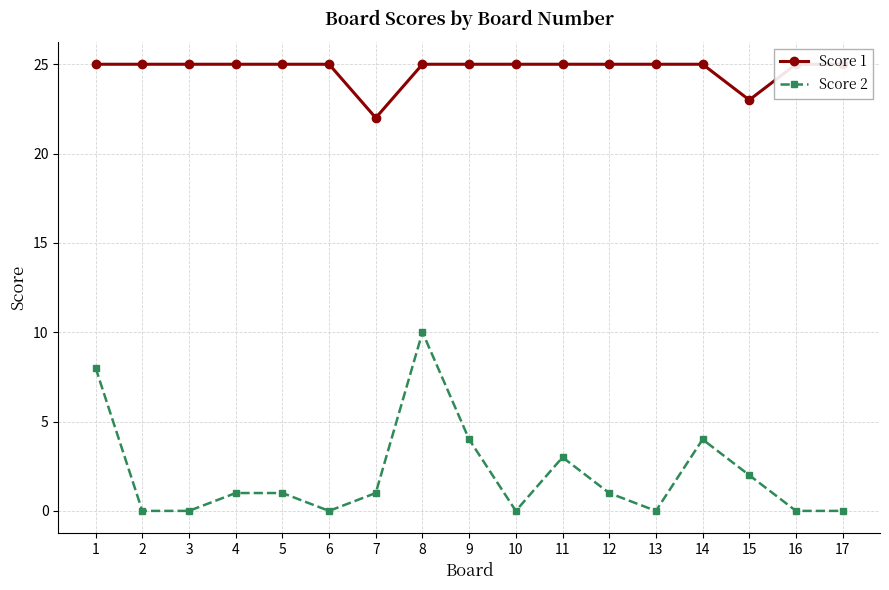

What is the difference between the maximum and minimum values in the Score 2 series?

10